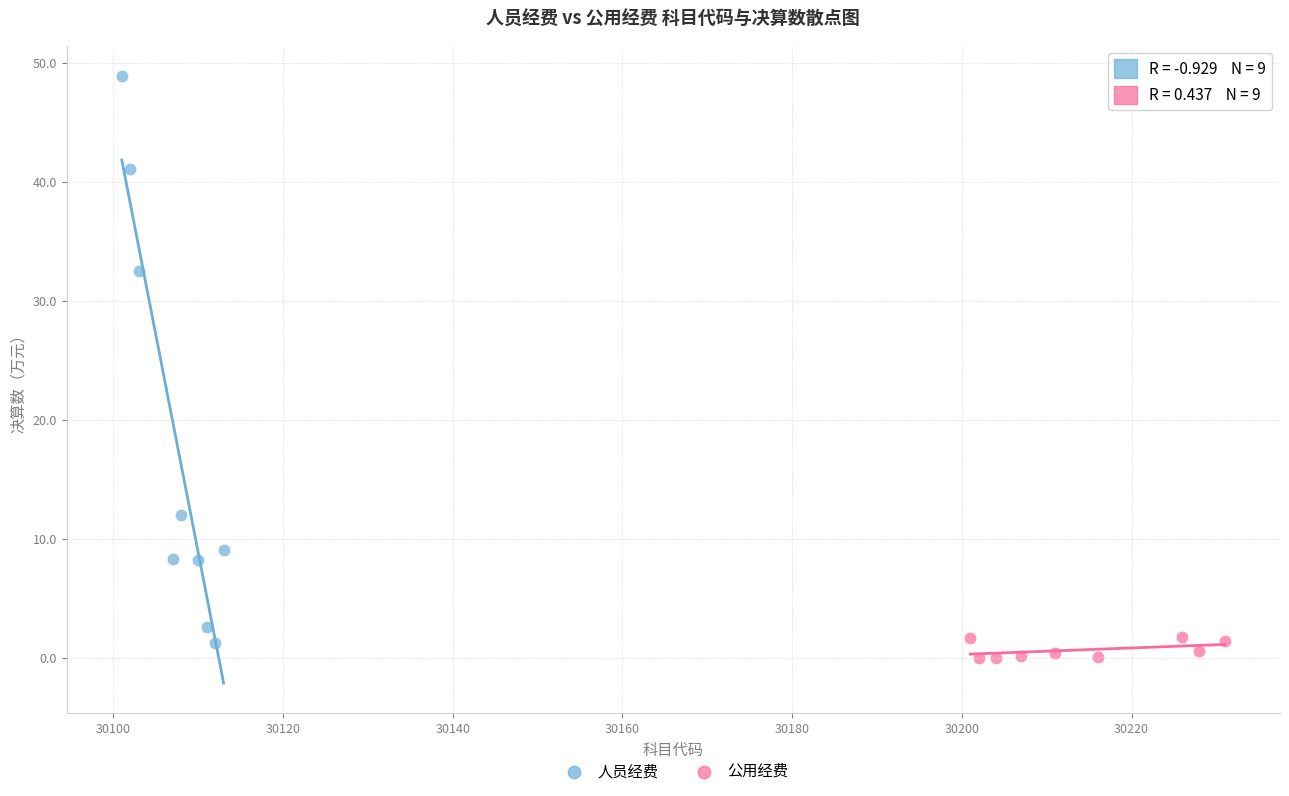

Which series has the widest spread of Y values?

人员经费